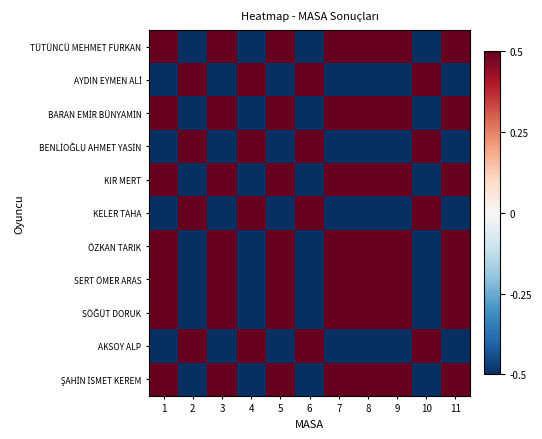

What is the total value across all series at 5?

1.5